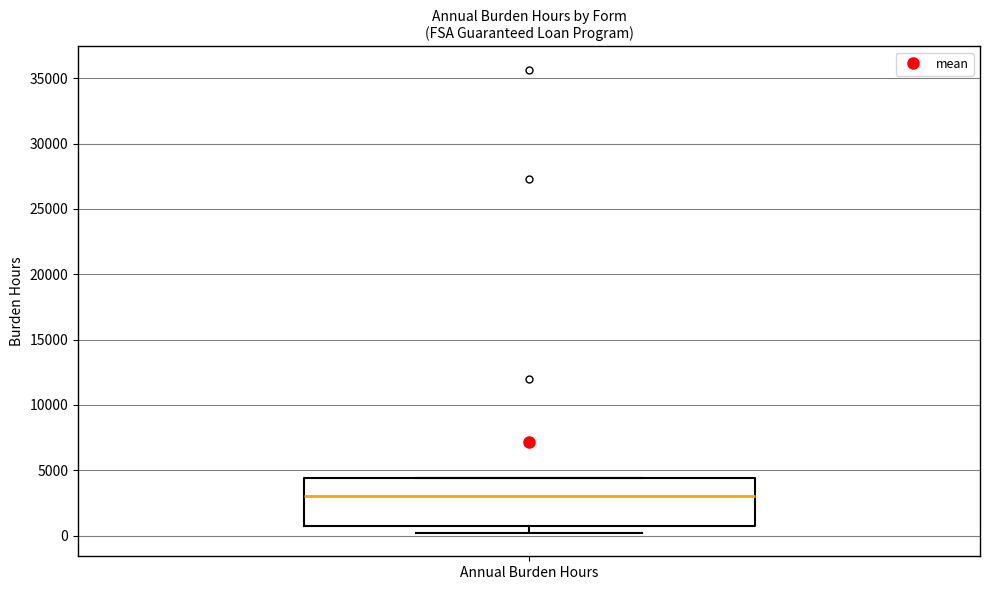

Where does the lower whisker of the box for Annual Burden Hours end on the y-axis? The values are not printed on the chart, so give them approximately, as read against the axis.

0